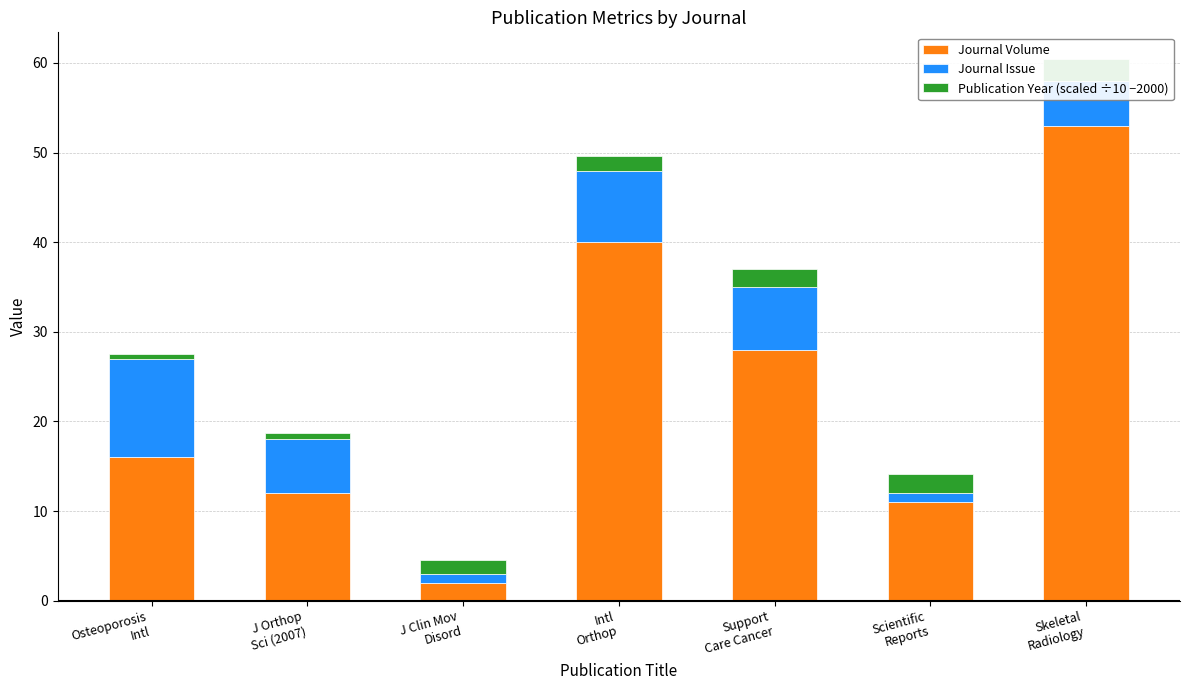

Which category has the lowest value in the Journal Issue series?

J Clin Mov
Disord